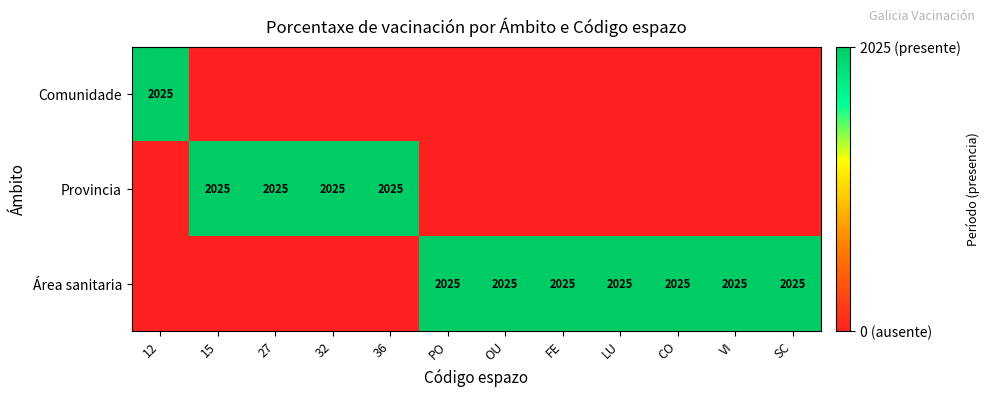

The Área sanitaria series shows 3394 at OU. True or false?

False